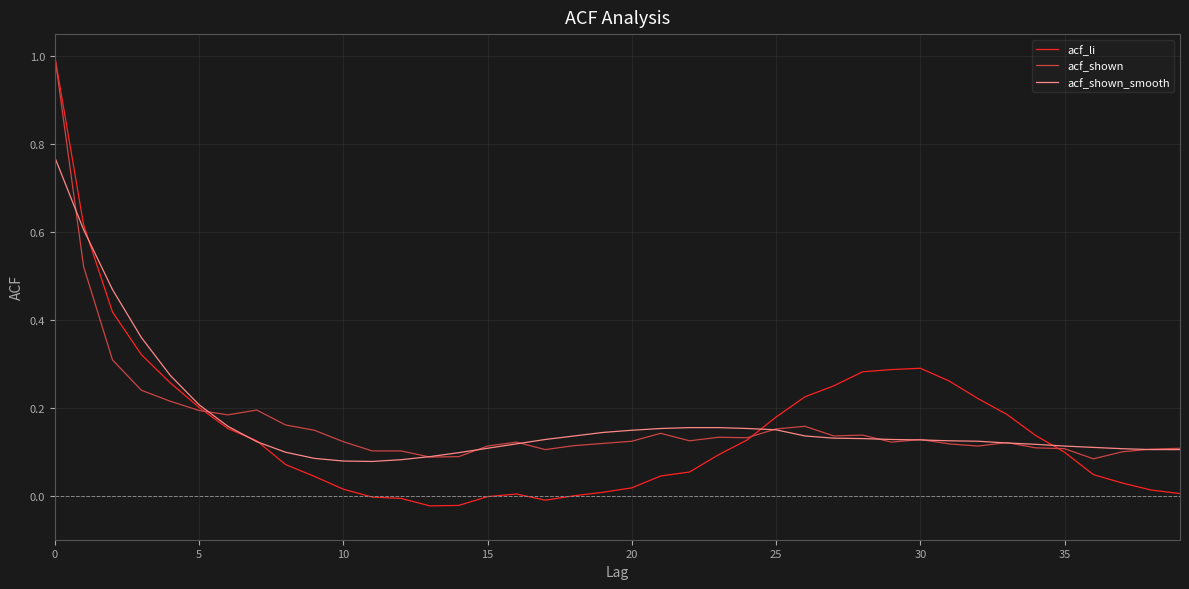

What is the greatest value displayed?

1.0